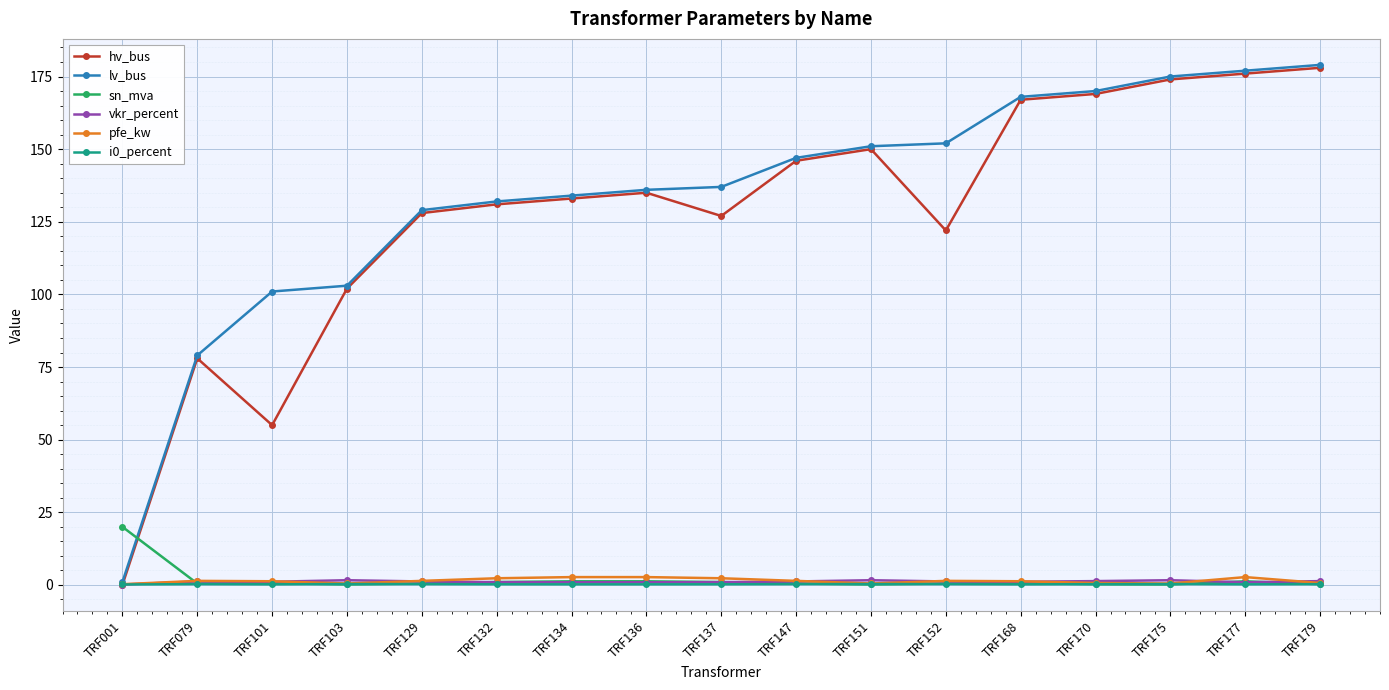

After their last crossing, which series has the higher values: pfe_kw or sn_mva?

pfe_kw